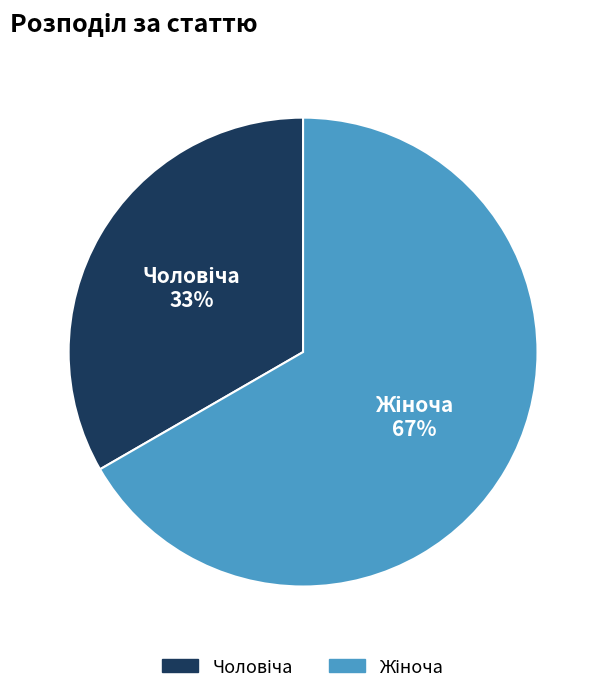

Is there a majority slice in this chart?

Yes